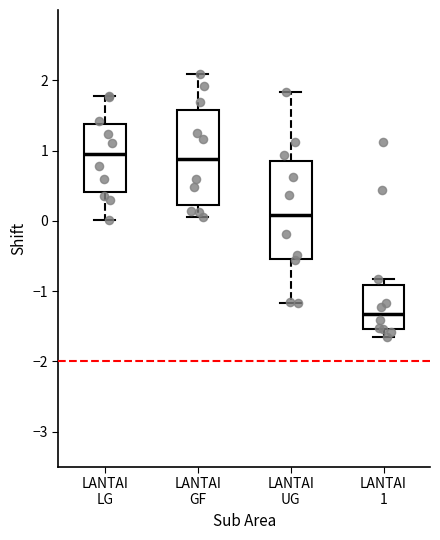

Reading left to right, transcribe this box plot: for each box, give where its median line is, the range the box spans, and where its two whiskers end, as read against the y-axis. The values are not printed on the chart, so give them approximately, as read against the axis.

LANTAI LG: median 0.9, box 0.4 to 1.4, whiskers 0.0 to 1.8
LANTAI GF: median 0.9, box 0.2 to 1.6, whiskers 0.1 to 2.1
LANTAI UG: median 0.1, box -0.5 to 0.9, whiskers -1.2 to 1.8
LANTAI 1: median -1.3, box -1.5 to -0.9, whiskers -1.7 to -0.8